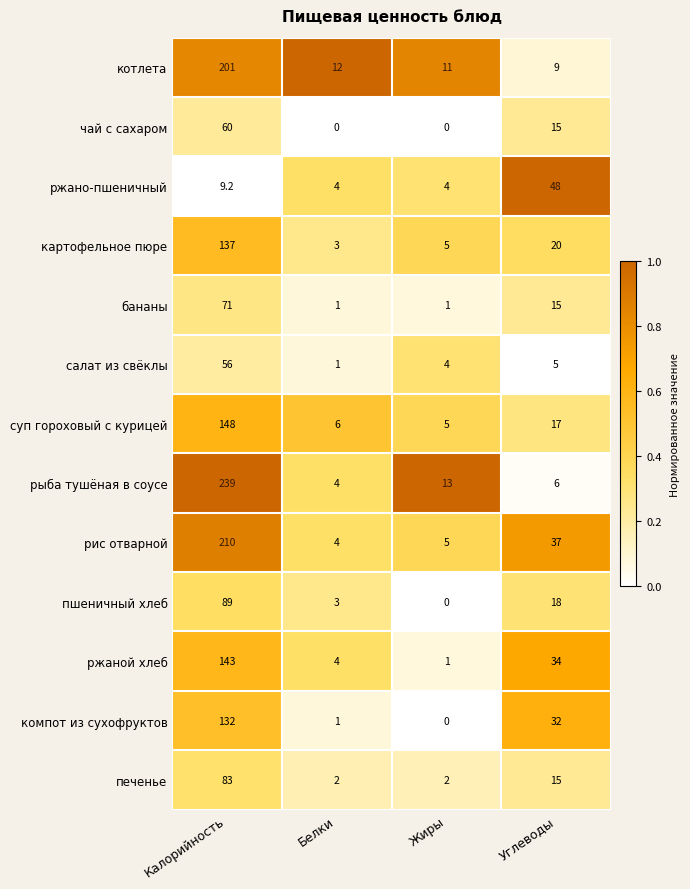

Where is печенье nearest to the value 42?

Углеводы